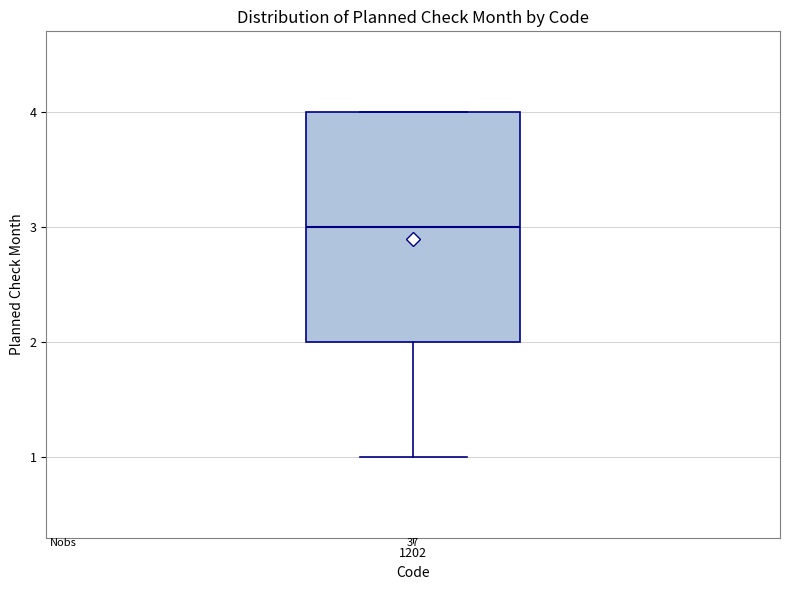

Transcribe this box plot: give where the median line is, the range the box spans, and where the two whiskers end, as read against the y-axis. The values are not printed on the chart, so give them approximately, as read against the axis.

median 3, box 2 to 4, whiskers 1 to 4